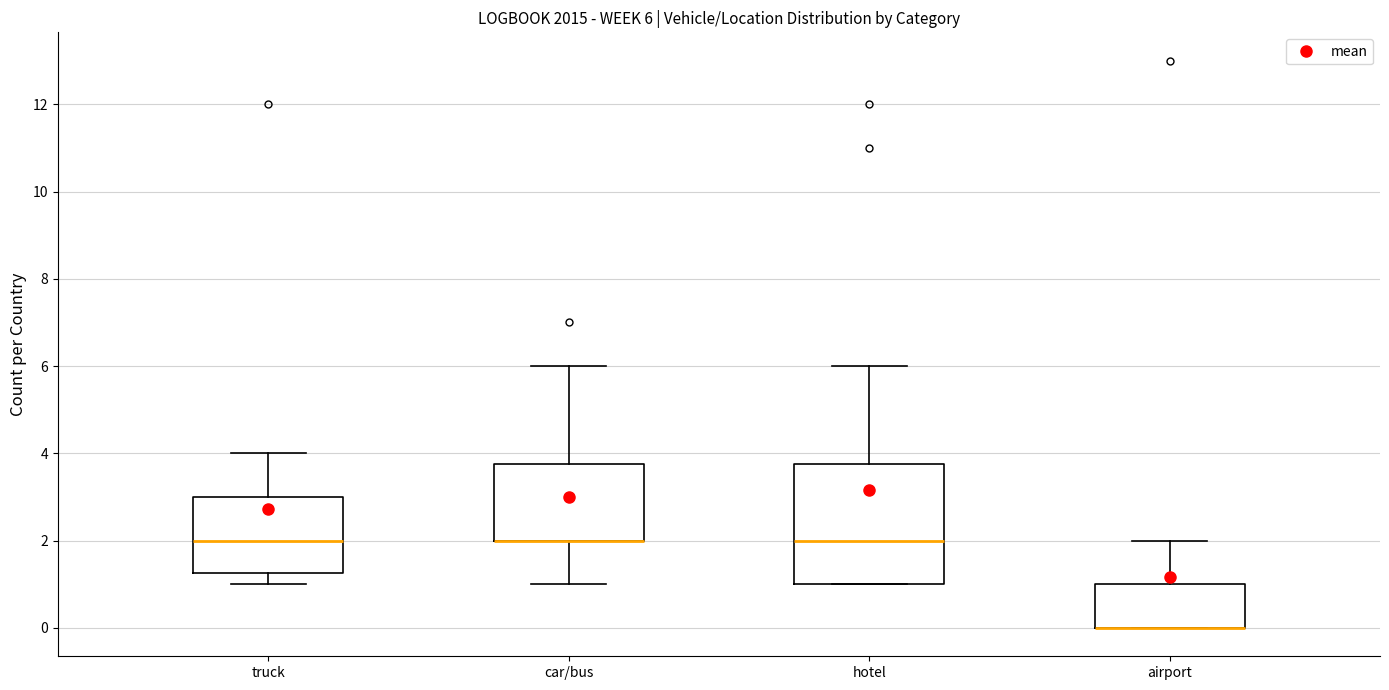

Comparing the boxes themselves (not the whiskers), which one is the tallest?

hotel